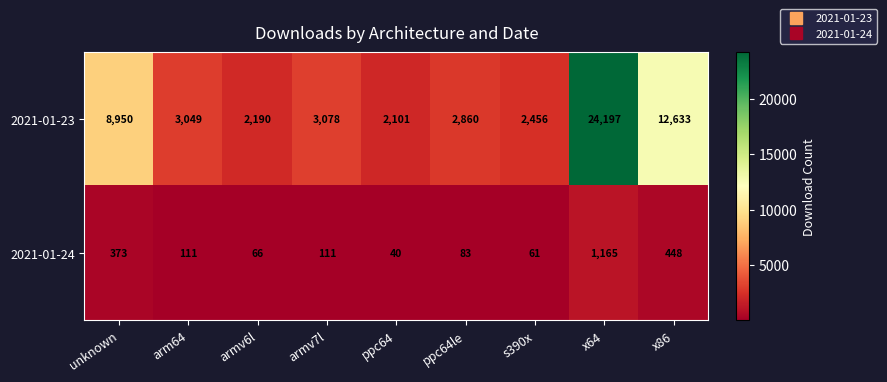

Which category has the highest value across all series?

x64